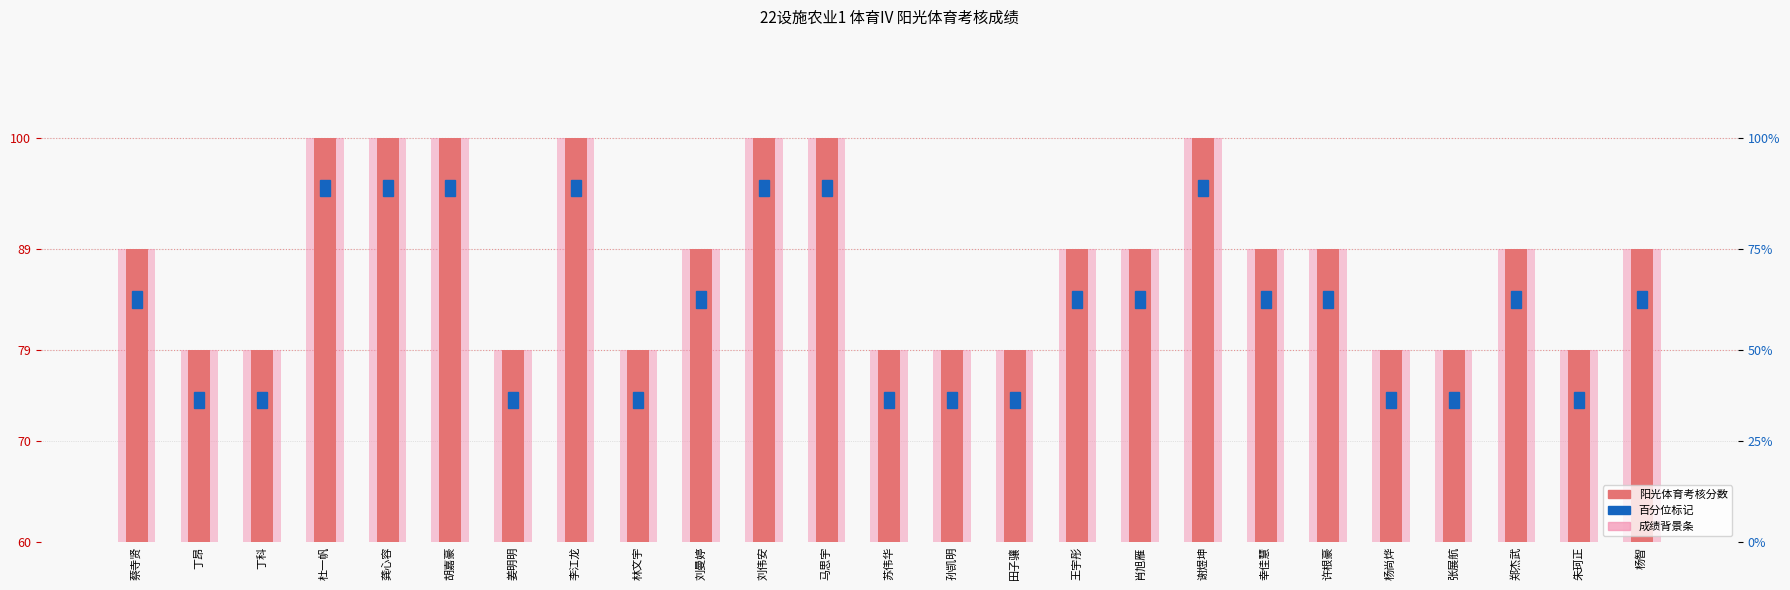

What is the difference between the second highest and second lowest values?

21